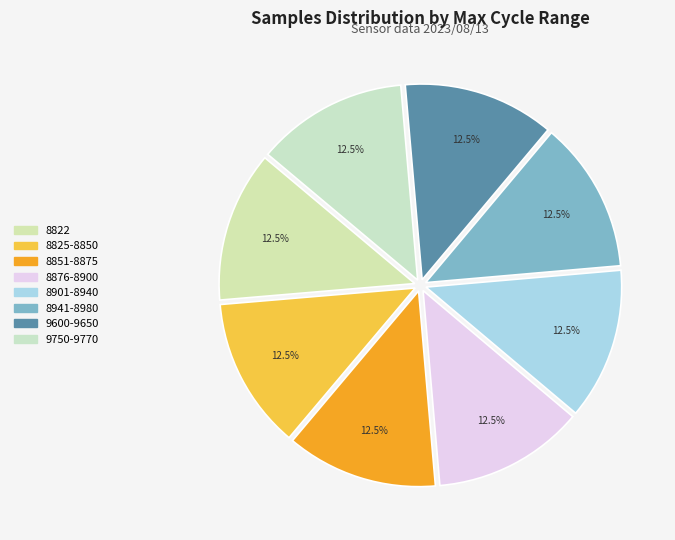

Count the number of slices in the pie.

8